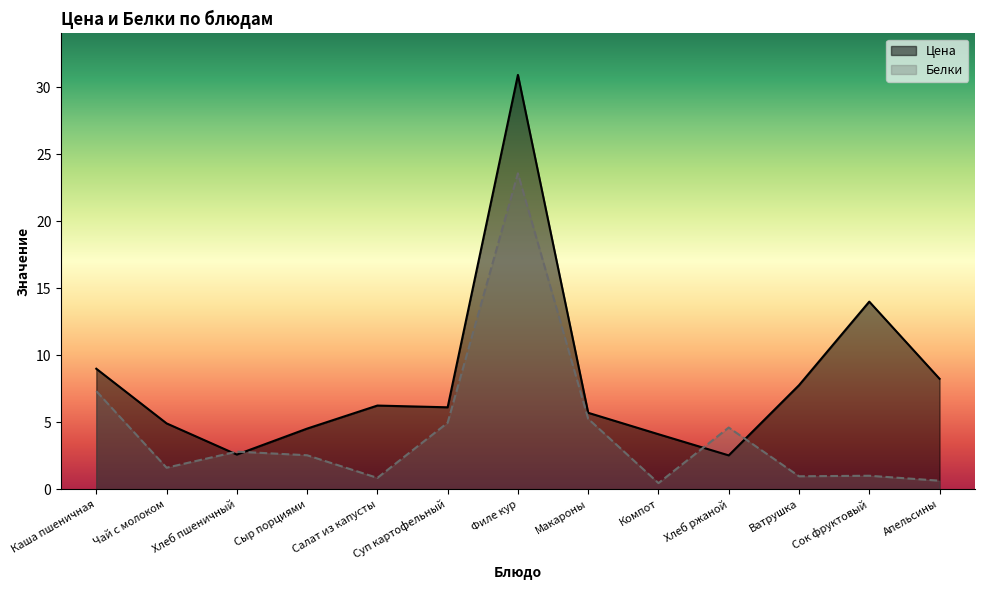

Reading left to right, list all the values displayed in this chart.

Цена: Каша пшеничная=9.0	Чай с молоком=4.9	Хлеб пшеничный=2.6	Сыр порциями=4.5	Салат из капусты=6.2	Суп картофельный=6.1	Филе кур=30.9	Макароны=5.7	Компот=4.1	Хлеб ржаной=2.5	Ватрушка=7.8	Сок фруктовый=14.0	Апельсины=8.2
Белки: Каша пшеничная=7.3	Чай с молоком=1.6	Хлеб пшеничный=2.8	Сыр порциями=2.5	Салат из капусты=0.8	Суп картофельный=5.0	Филе кур=23.6	Макароны=5.2	Компот=0.5	Хлеб ржаной=4.6	Ватрушка=1.0	Сок фруктовый=1.0	Апельсины=0.6